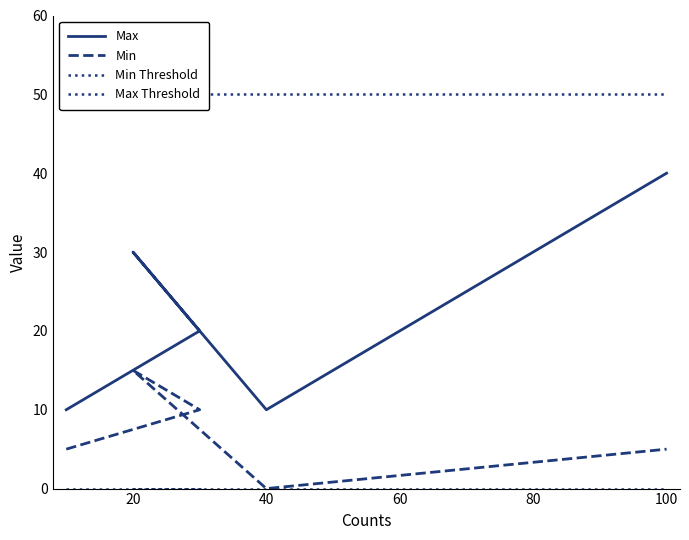

Read the Min value at 100, to the nearest 5.

5